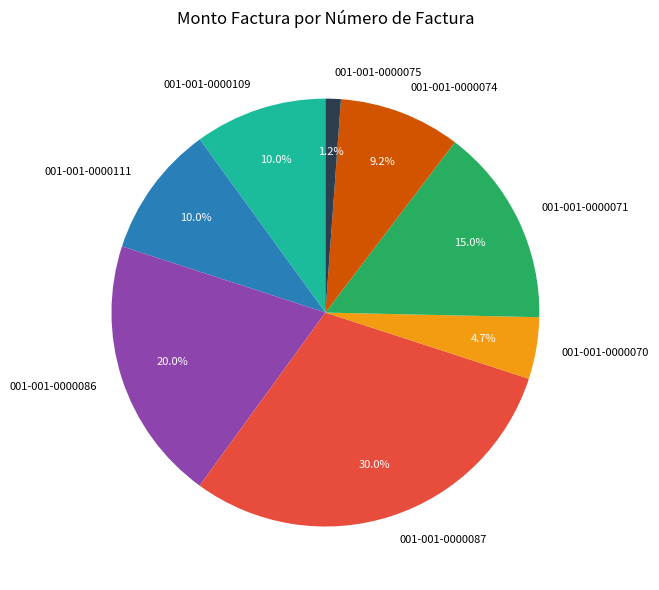

What is the smallest slice in the pie chart?

001-001-0000075